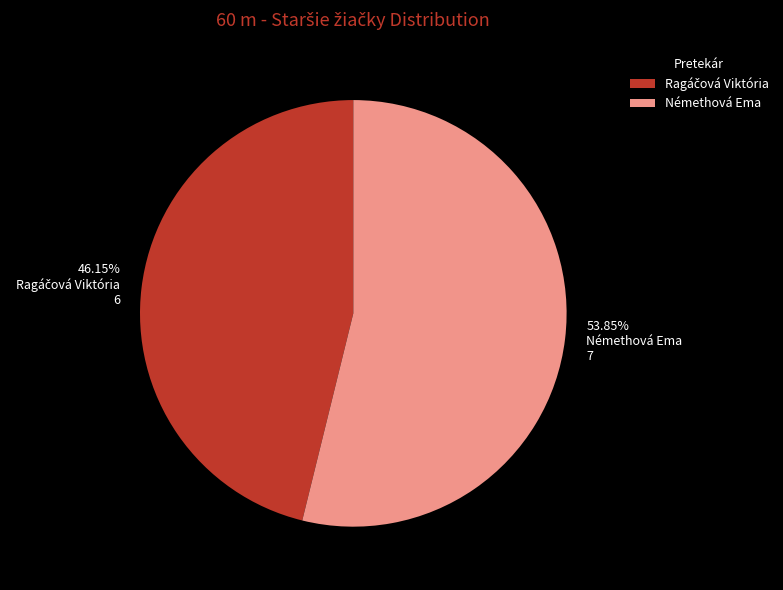

What is the largest slice in the pie chart?

Némethová Ema